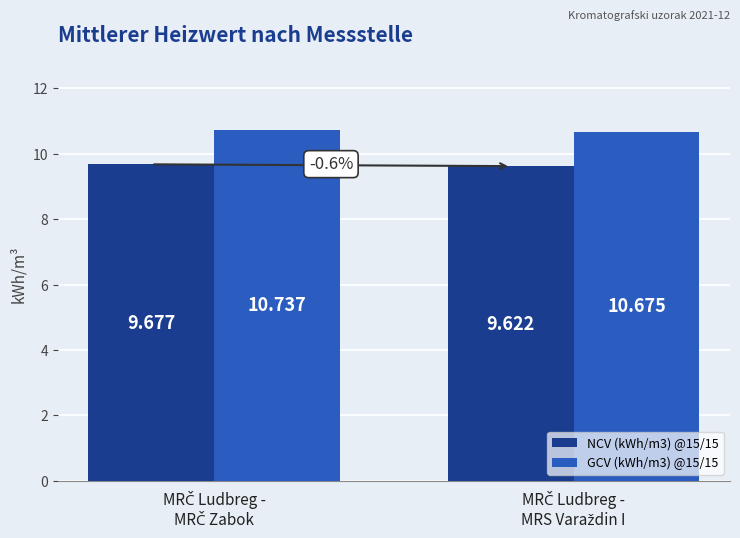

Is the value of GCV (kWh/m3) @15/15 at MRČ Ludbreg -
MRS Varaždin I greater than the value of NCV (kWh/m3) @15/15 at MRČ Ludbreg -
MRS Varaždin I?

Yes